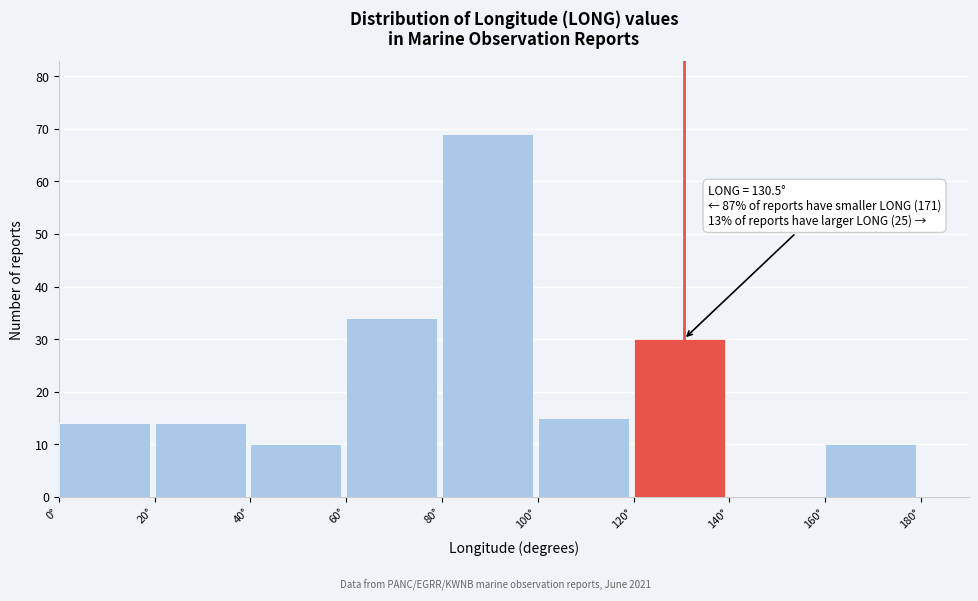

Over which range of the x-axis is the bar tallest?

80 to 100